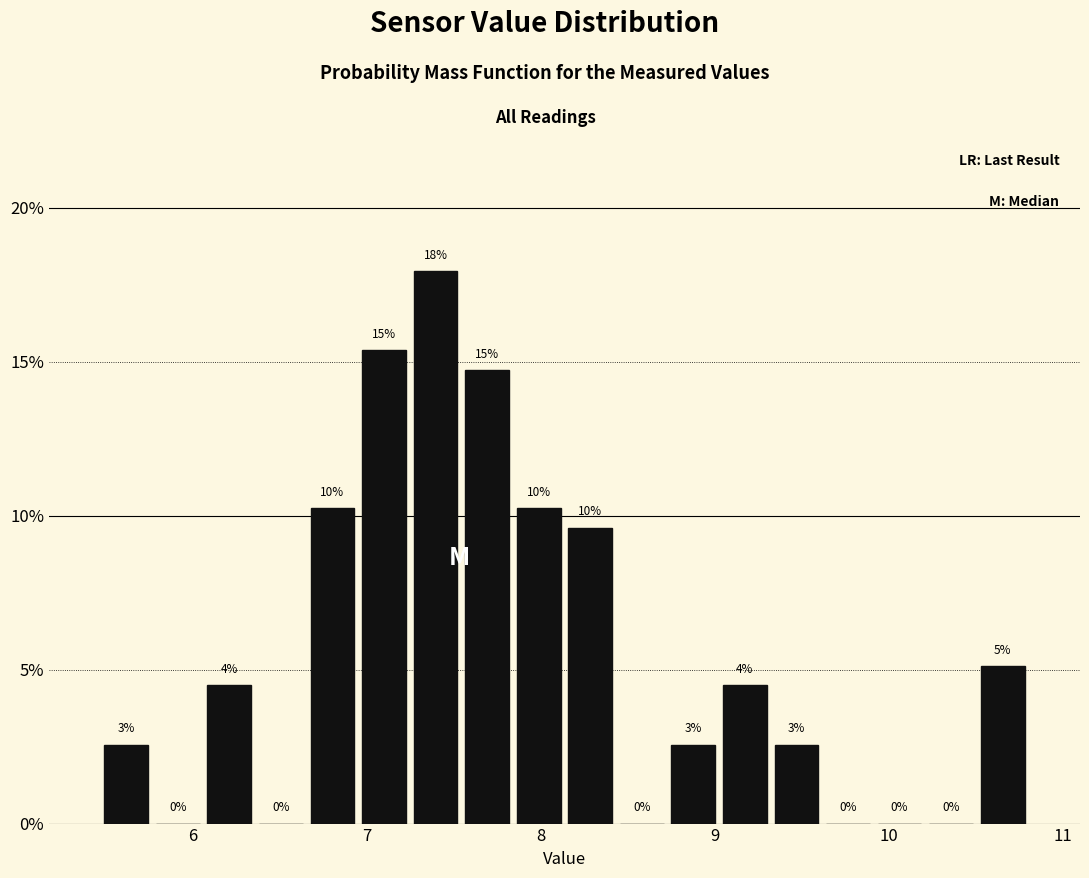

Read against the x-axis, roughly where is the centre of the tallest bar?

7.4